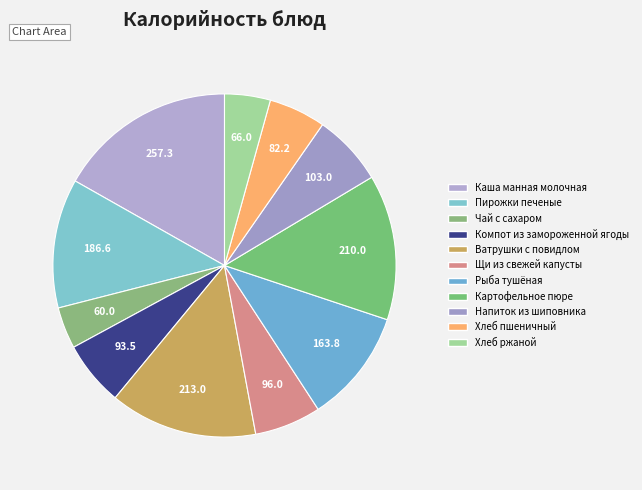

How many slices are in this pie chart?

11